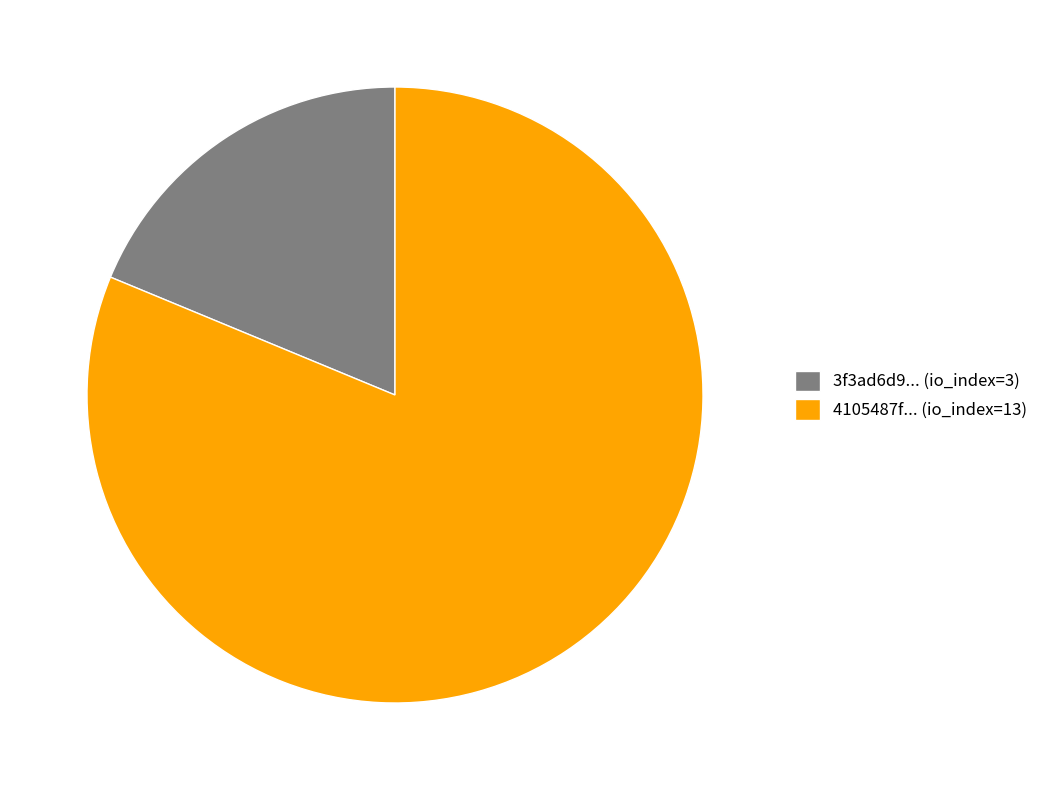

Do 3f3ad6d9... (io_index=3) and 4105487f... (io_index=13) together represent more than half of the pie?

Yes